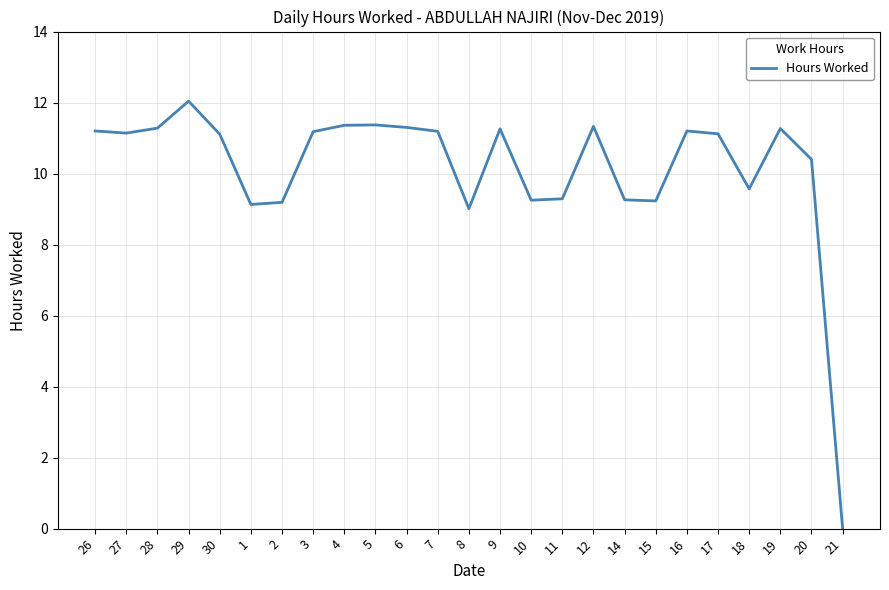

Which category has the highest value across all series?

29